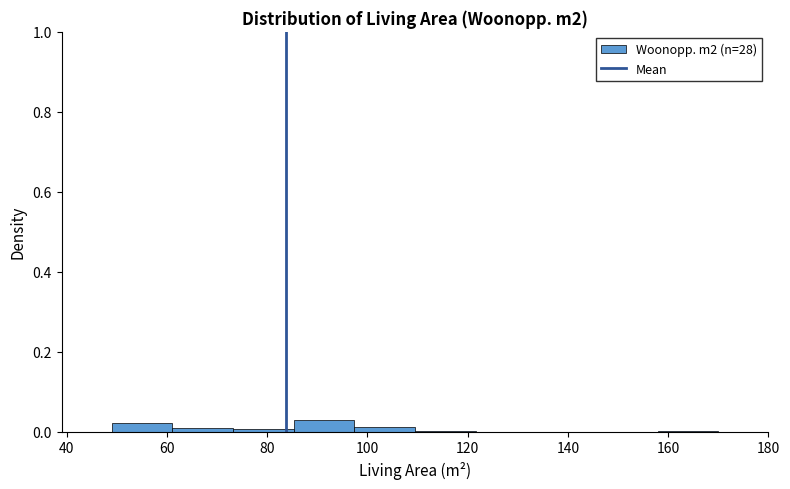

What is the height of the bar covering 50 to 62 on the x-axis? Neither the bar edges nor the heights are printed on the chart, so give them approximately, as read against the axes.

0.02